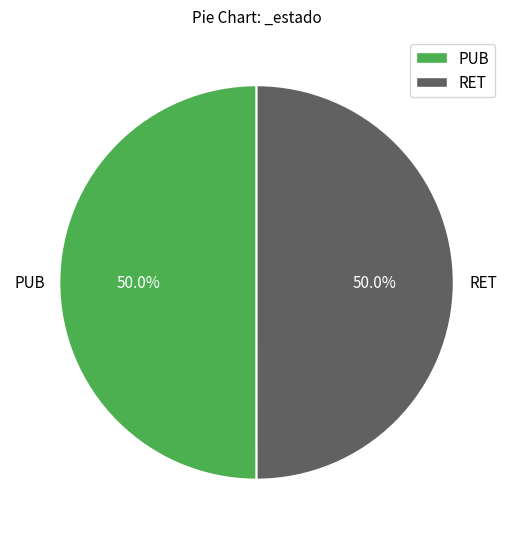

What is the ratio of the value at PUB to the value at RET?

1.0